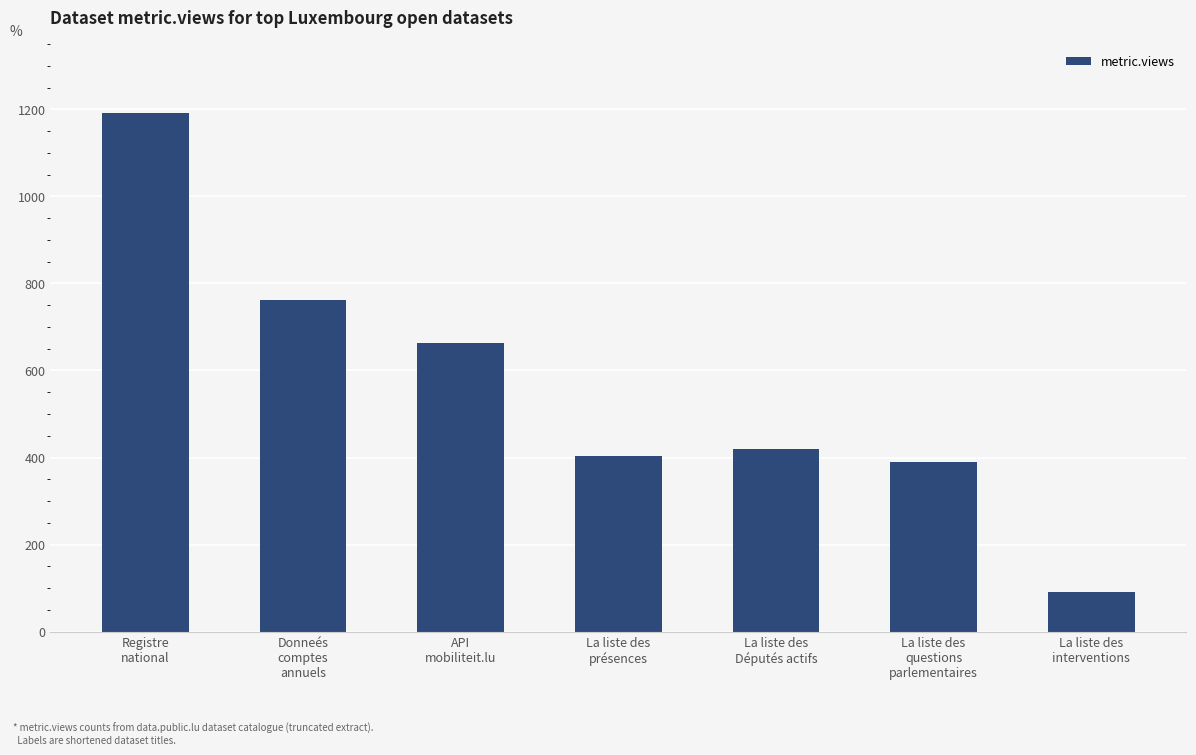

Rank the categories by value from highest to lowest.

Registre
national, Donneés
comptes
annuels, API
mobiliteit.lu, La liste des
Députés actifs, La liste des
présences, La liste des
questions
parlementaires, La liste des
interventions